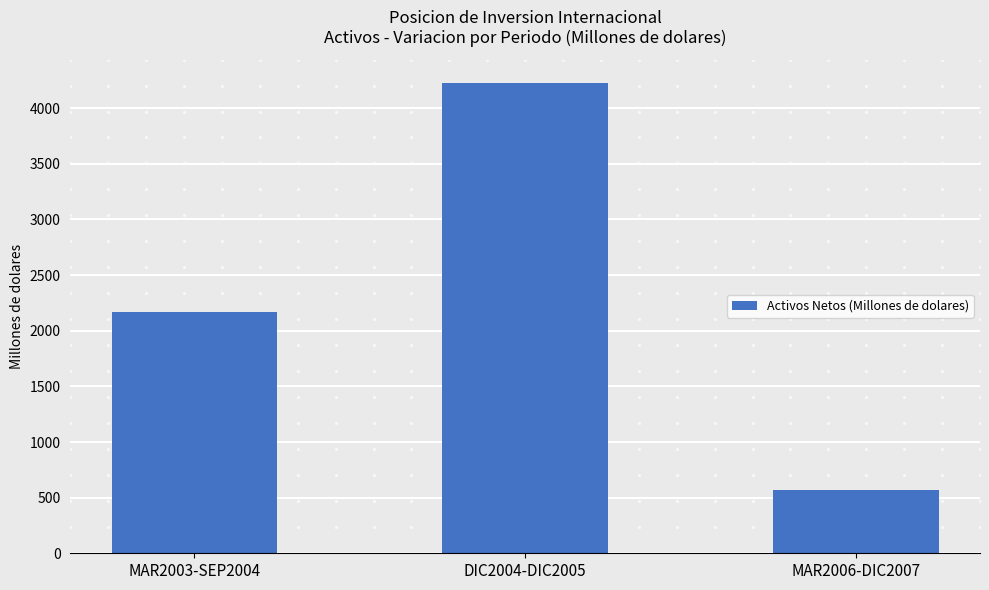

Reading left to right, extract all data points from this chart.

2170.8	4226.4	564.7